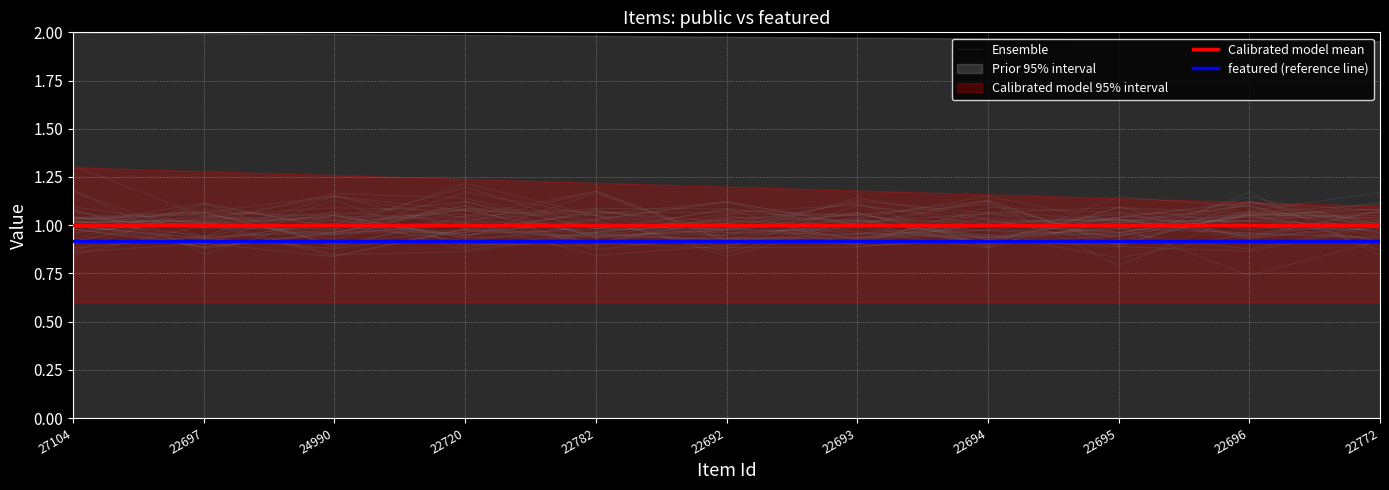

Reading right to left, transcribe all the data shown in this chart.

Ensemble: 22772=1.0	22696=1.0	22695=1.0	22694=1.1	22693=1.1	22692=1.0	22782=1.0	22720=1.1	24990=1.1	22697=1.0	27104=1.0
Calibrated model mean: 22772=1.0	22696=1.0	22695=1.0	22694=1.0	22693=1.0	22692=1.0	22782=1.0	22720=1.0	24990=1.0	22697=1.0	27104=1.0
featured (reference line): 22772=0.9	22696=0.9	22695=0.9	22694=0.9	22693=0.9	22692=0.9	22782=0.9	22720=0.9	24990=0.9	22697=0.9	27104=0.9